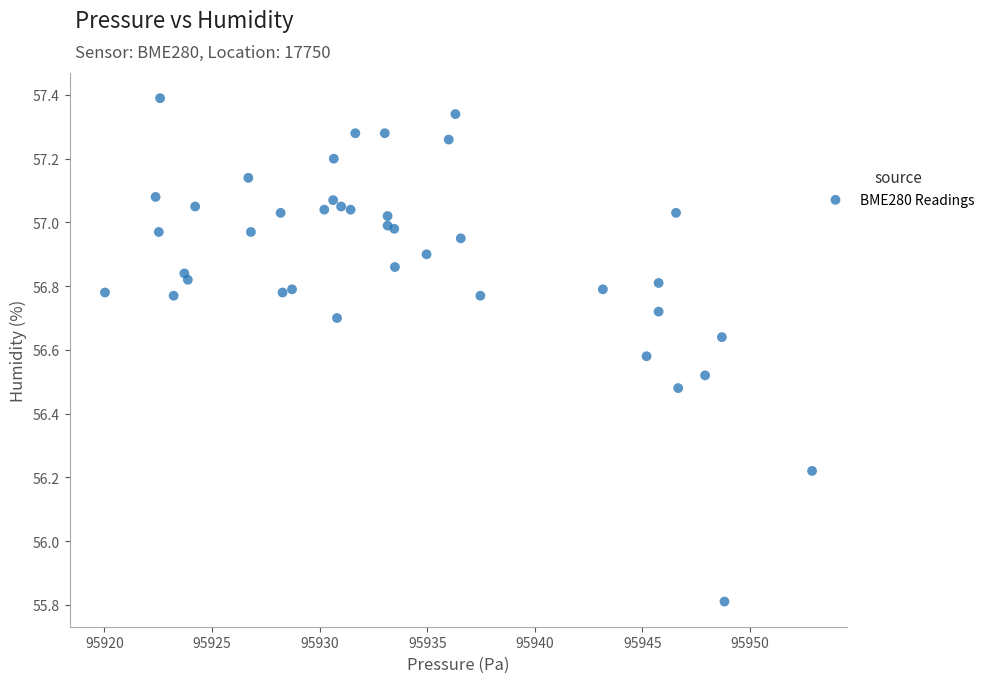

What Y value in the scatter plot is closest to 56?

55.8